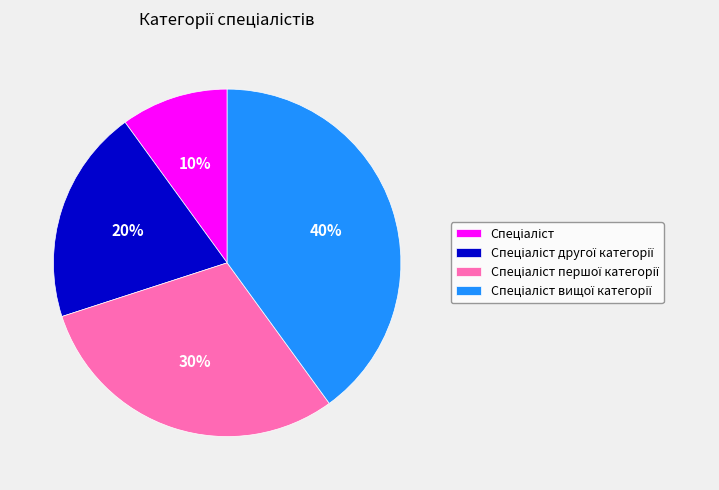

To the nearest percent, what is the difference between the largest and smallest slice percentages?

30%